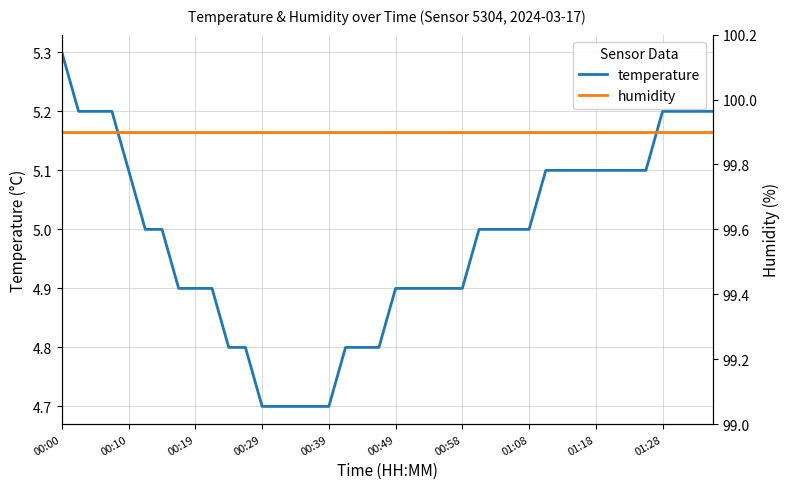

Is it true that temperature equals 7.1 at 00:39?

False